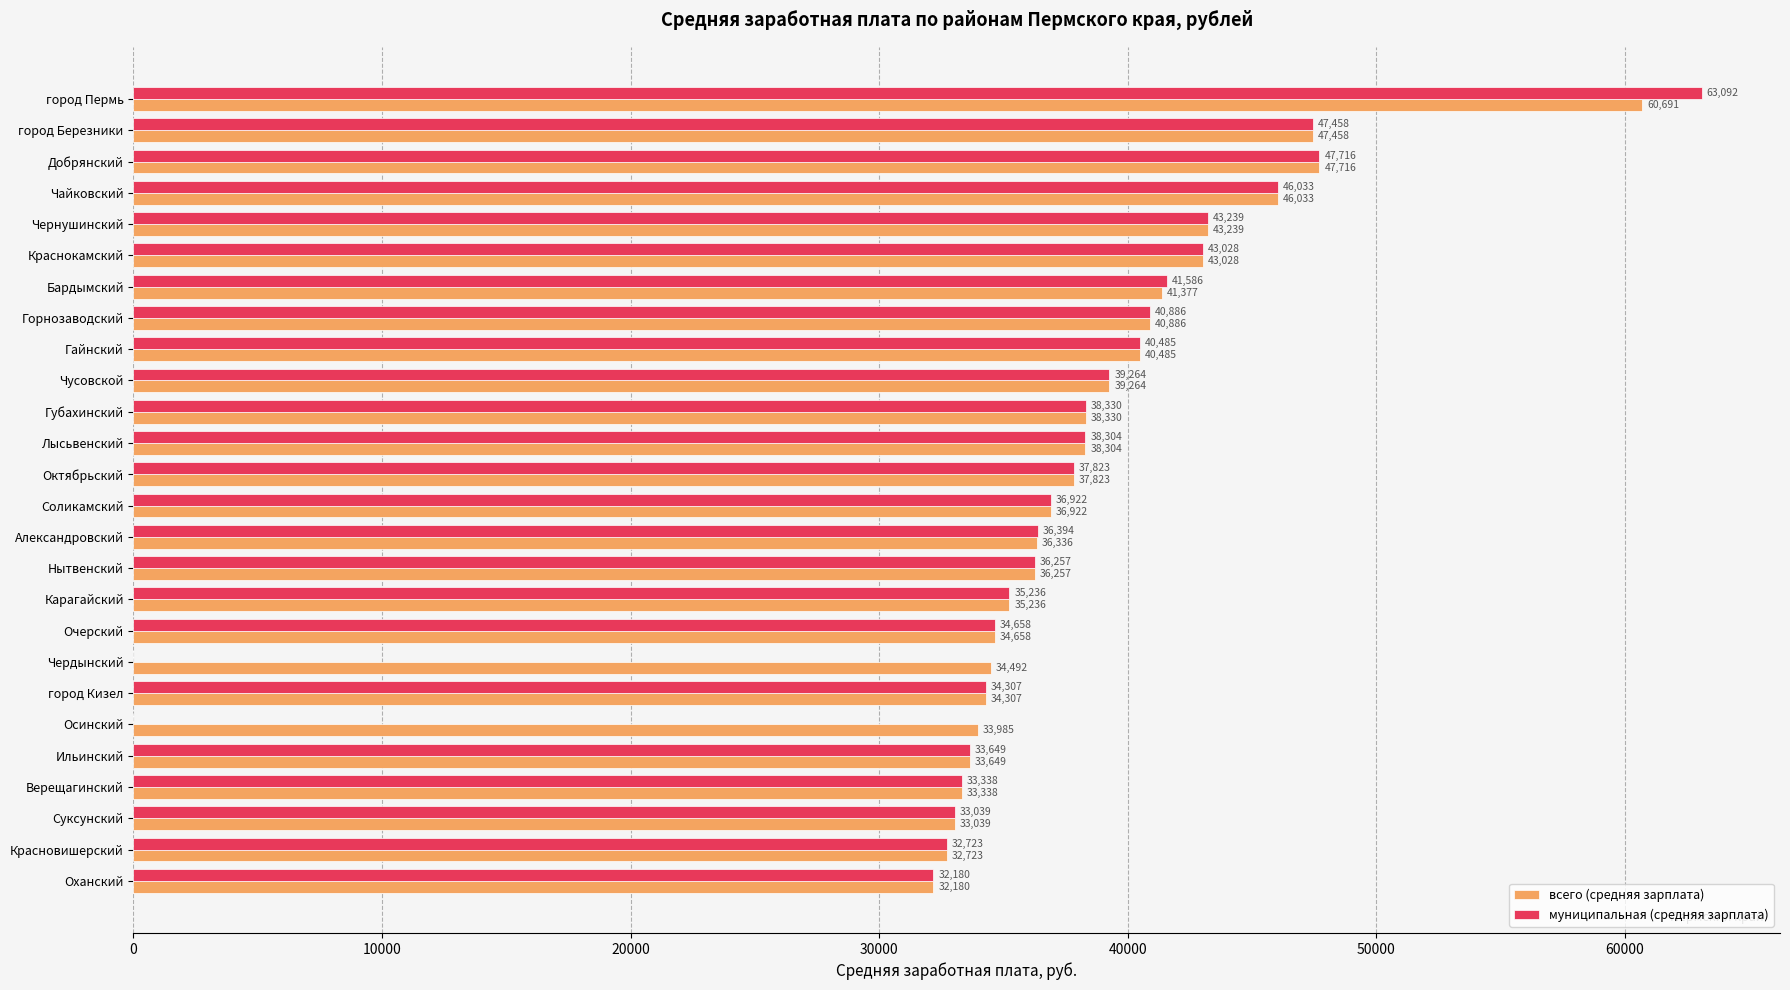

True or false: всего (средняя зарплата) has a value of 41377.0 at Бардымский.

True